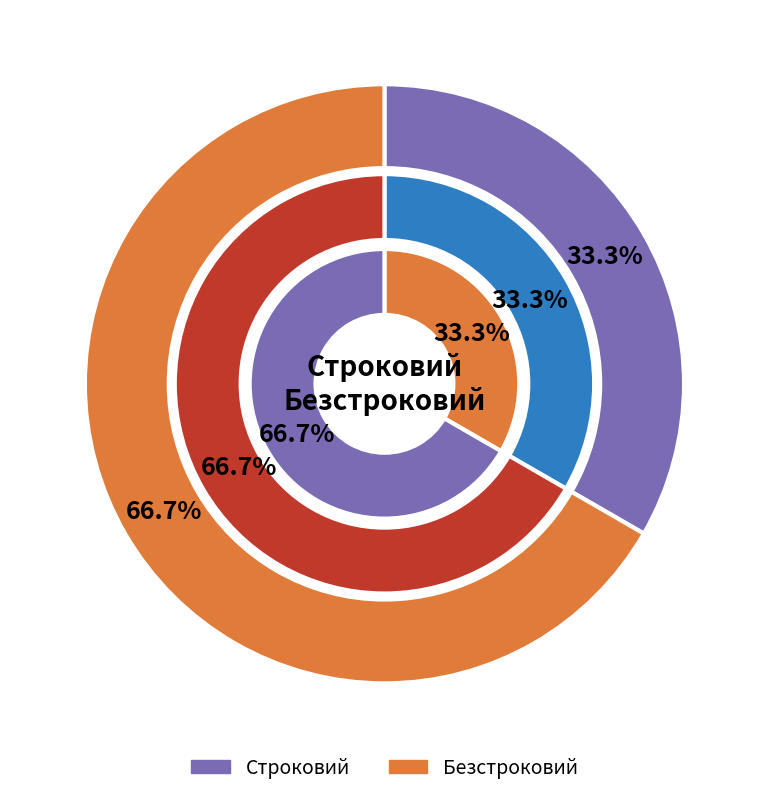

The Безстроковий slice represents 67% of the pie. True or false?

True